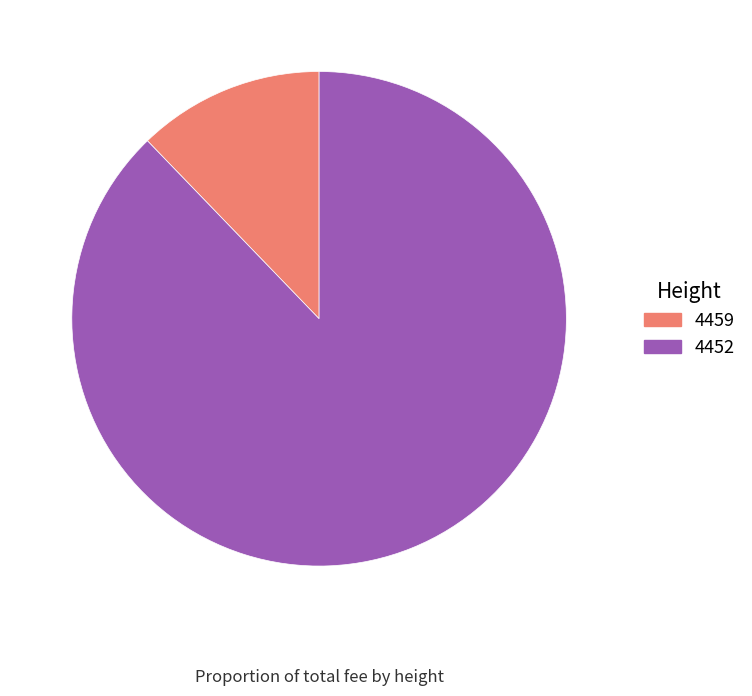

Count the number of slices in the pie.

2